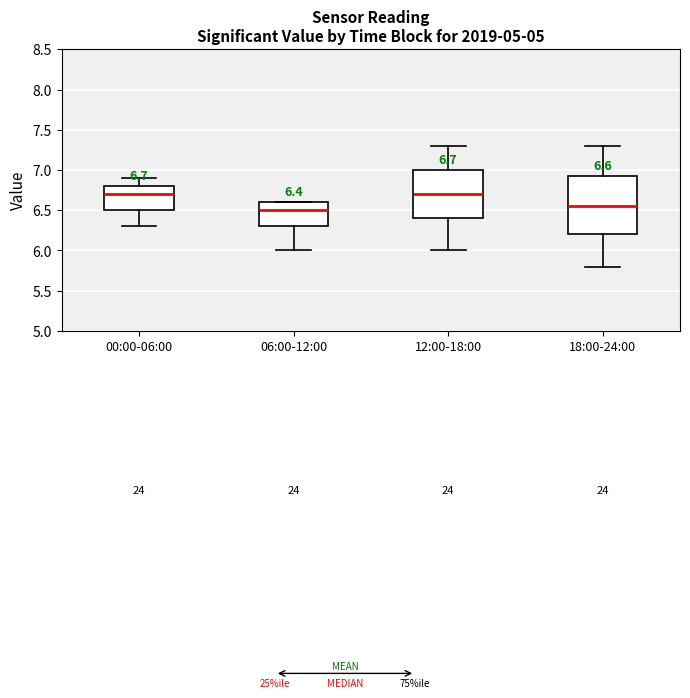

Which box is the tallest, from its lower edge to its upper edge?

18:00-24:00